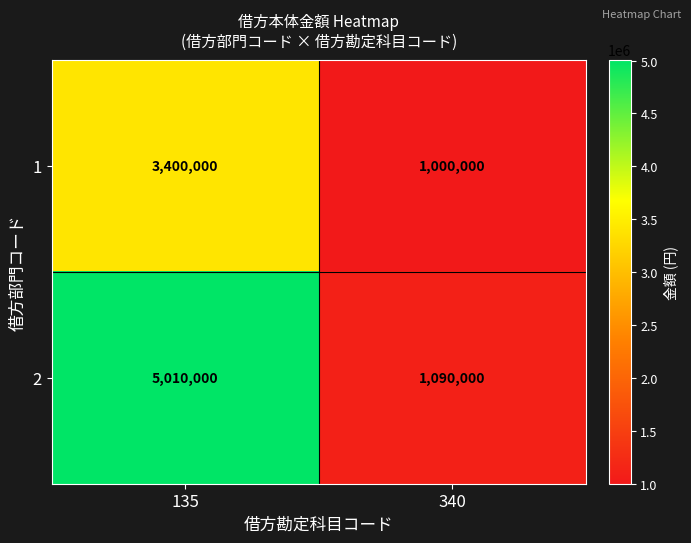

What is the sum of the 2 values at 340 and 135?

6100000